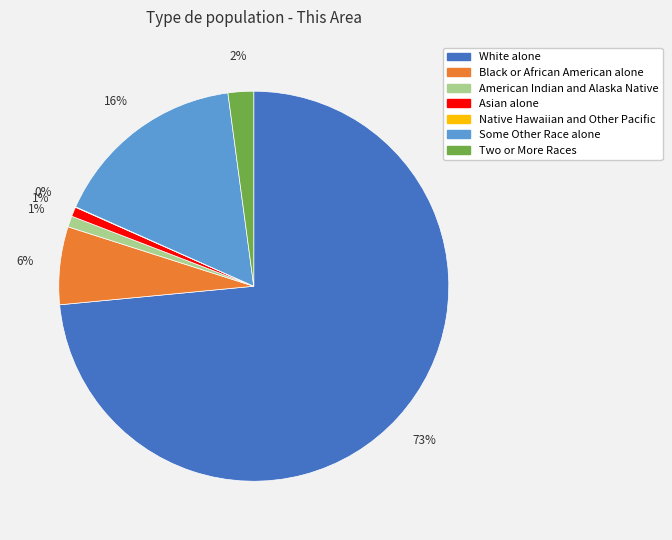

Which slice is the largest?

White alone